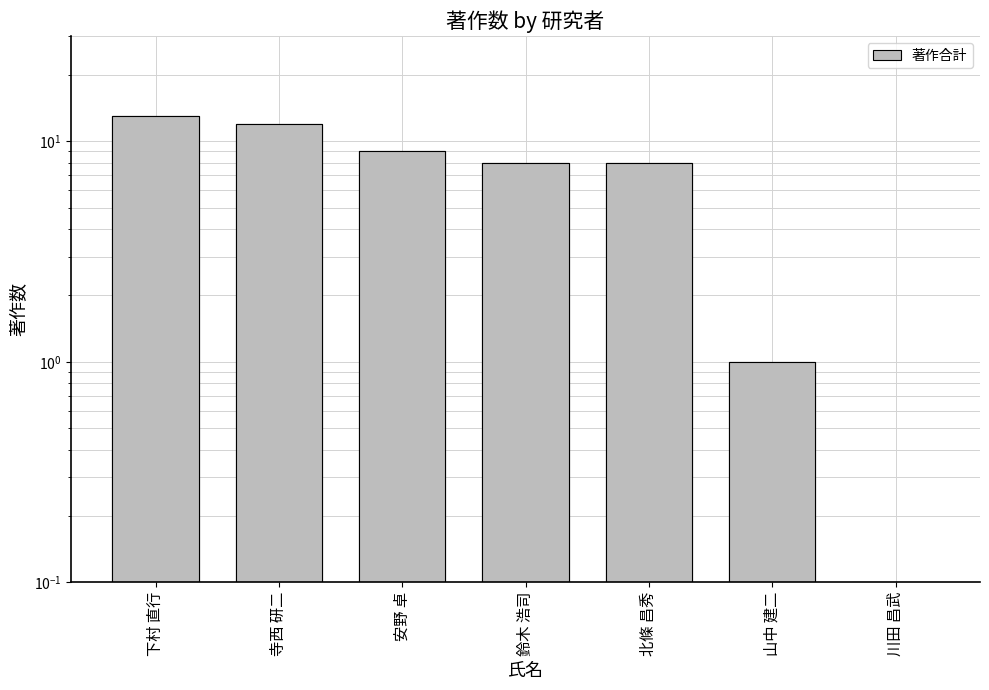

How many positive values are there?

6